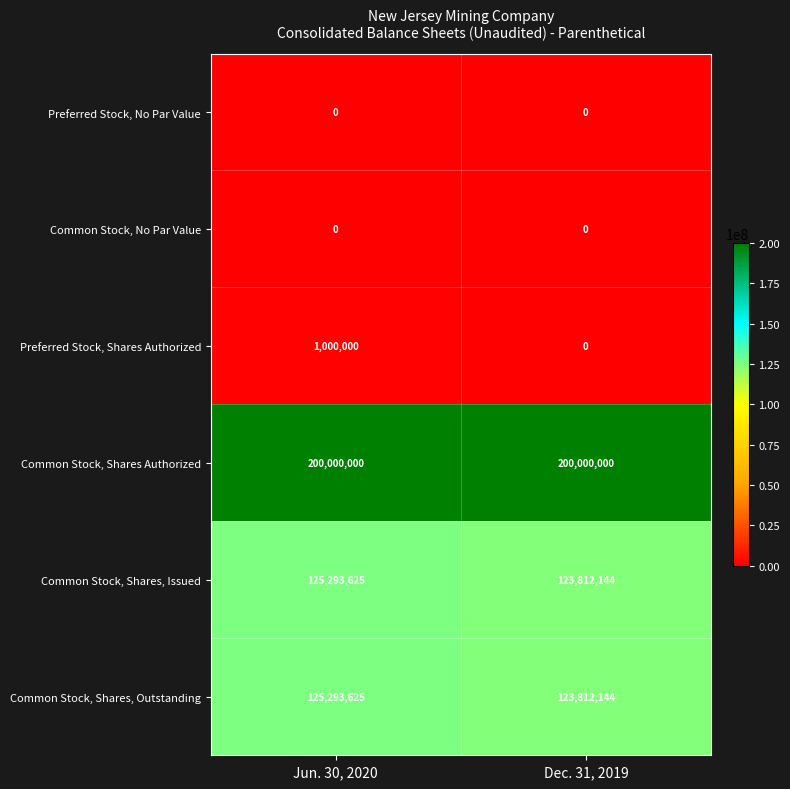

What is the sum of all Preferred Stock, Shares Authorized values?

1000000